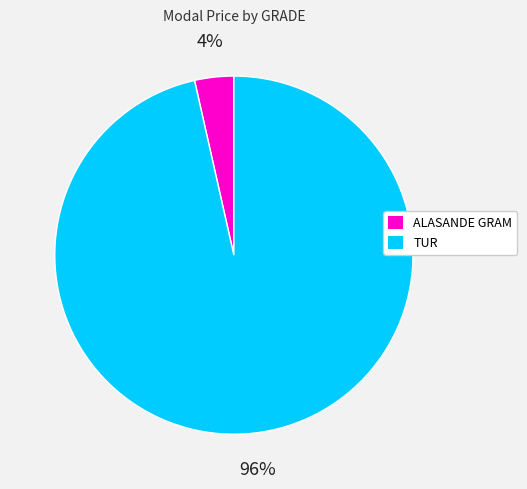

To the nearest percent, what percentage of the pie is ALASANDE GRAM?

4%